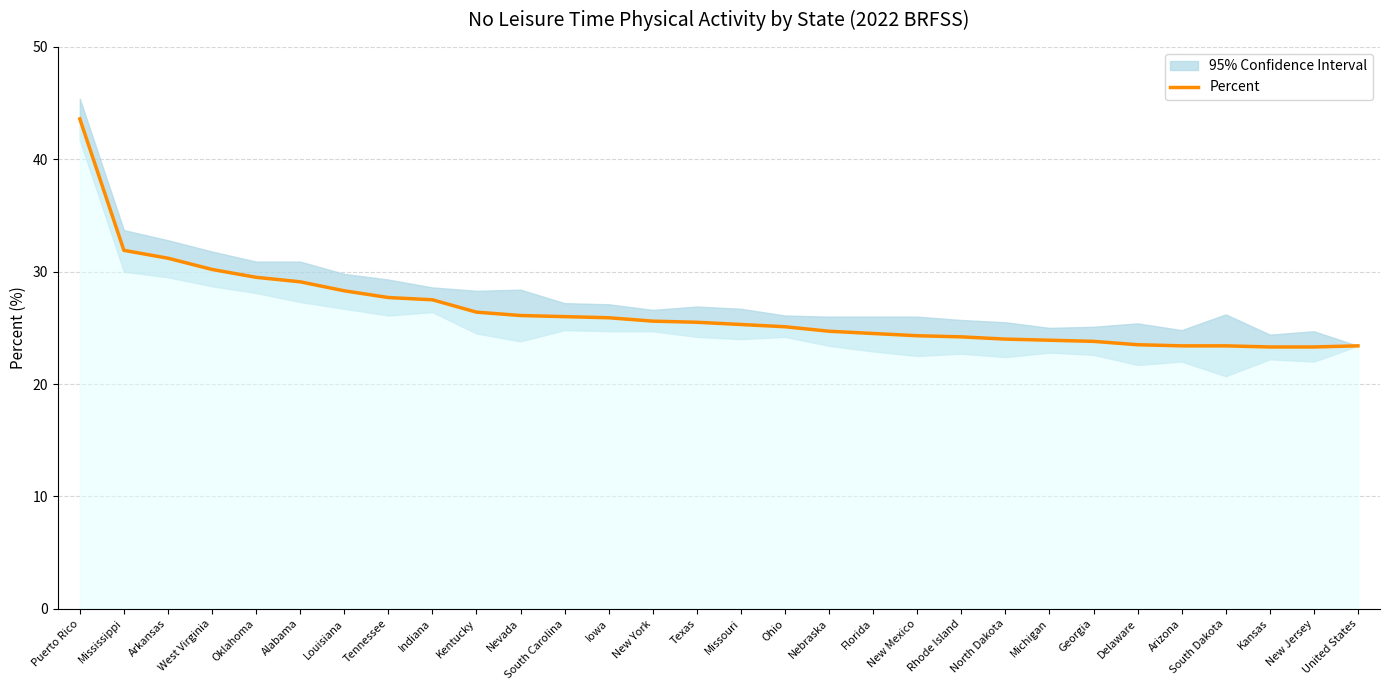

What is the difference between the maximum and minimum values?

20.3